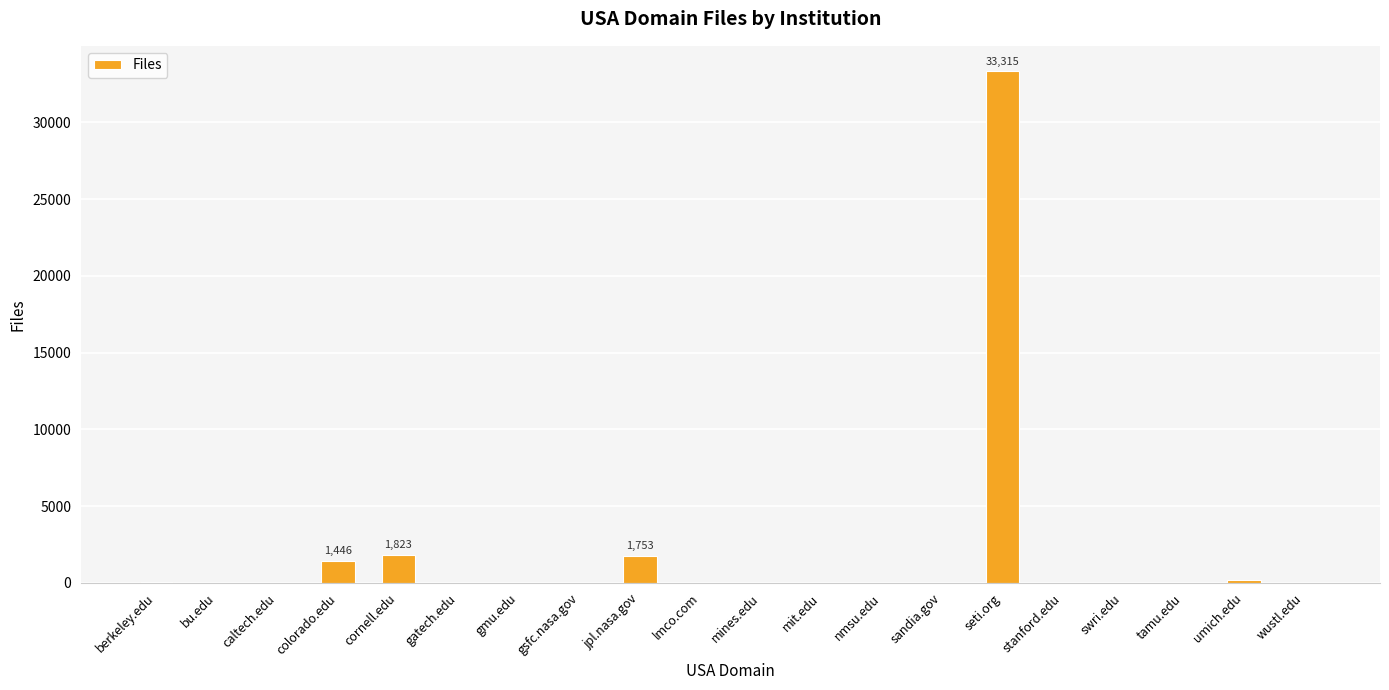

What is the sum of all values?

38719